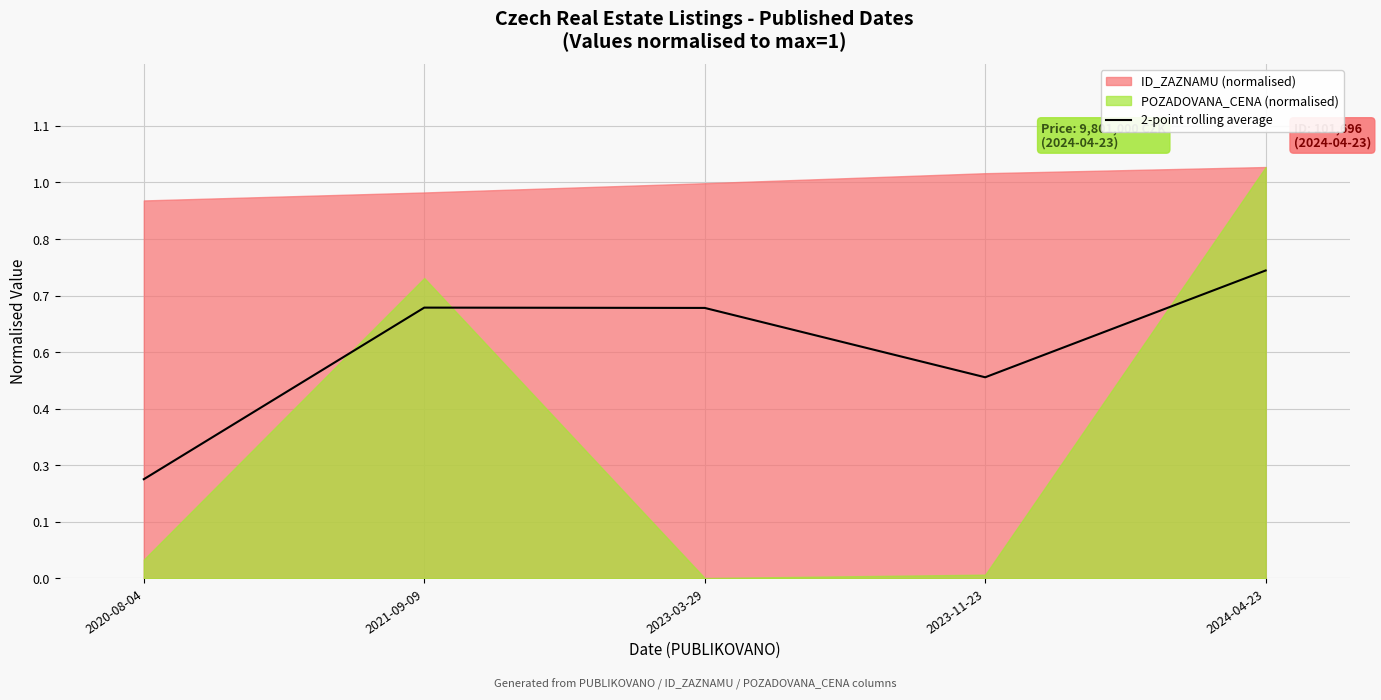

What is the label of the 5th point from the right?

2020-08-04